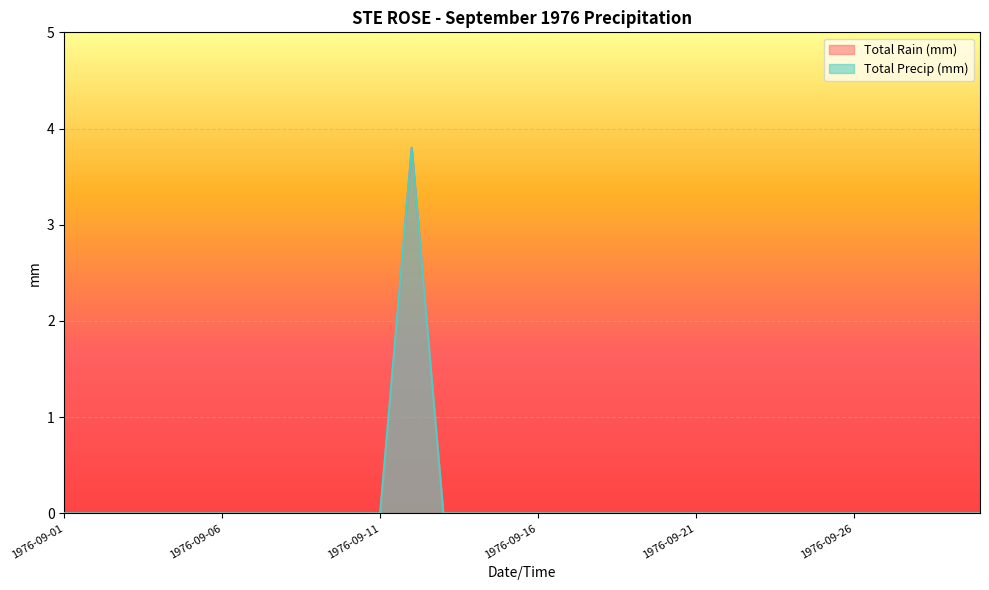

What is the average value of the Total Rain (mm) series?

0.1